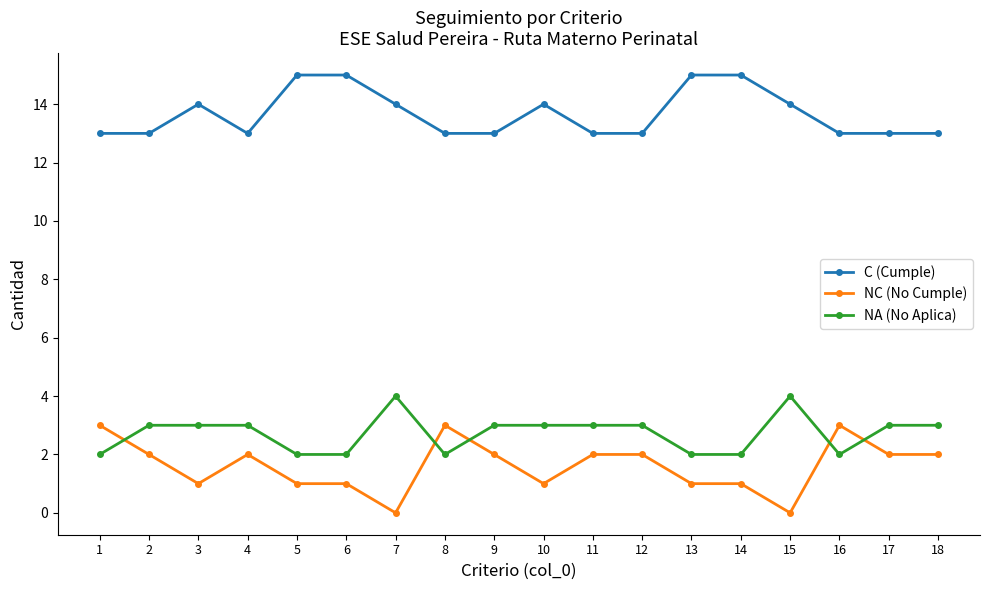

The NA (No Aplica) series shows 2 at 3. True or false?

False